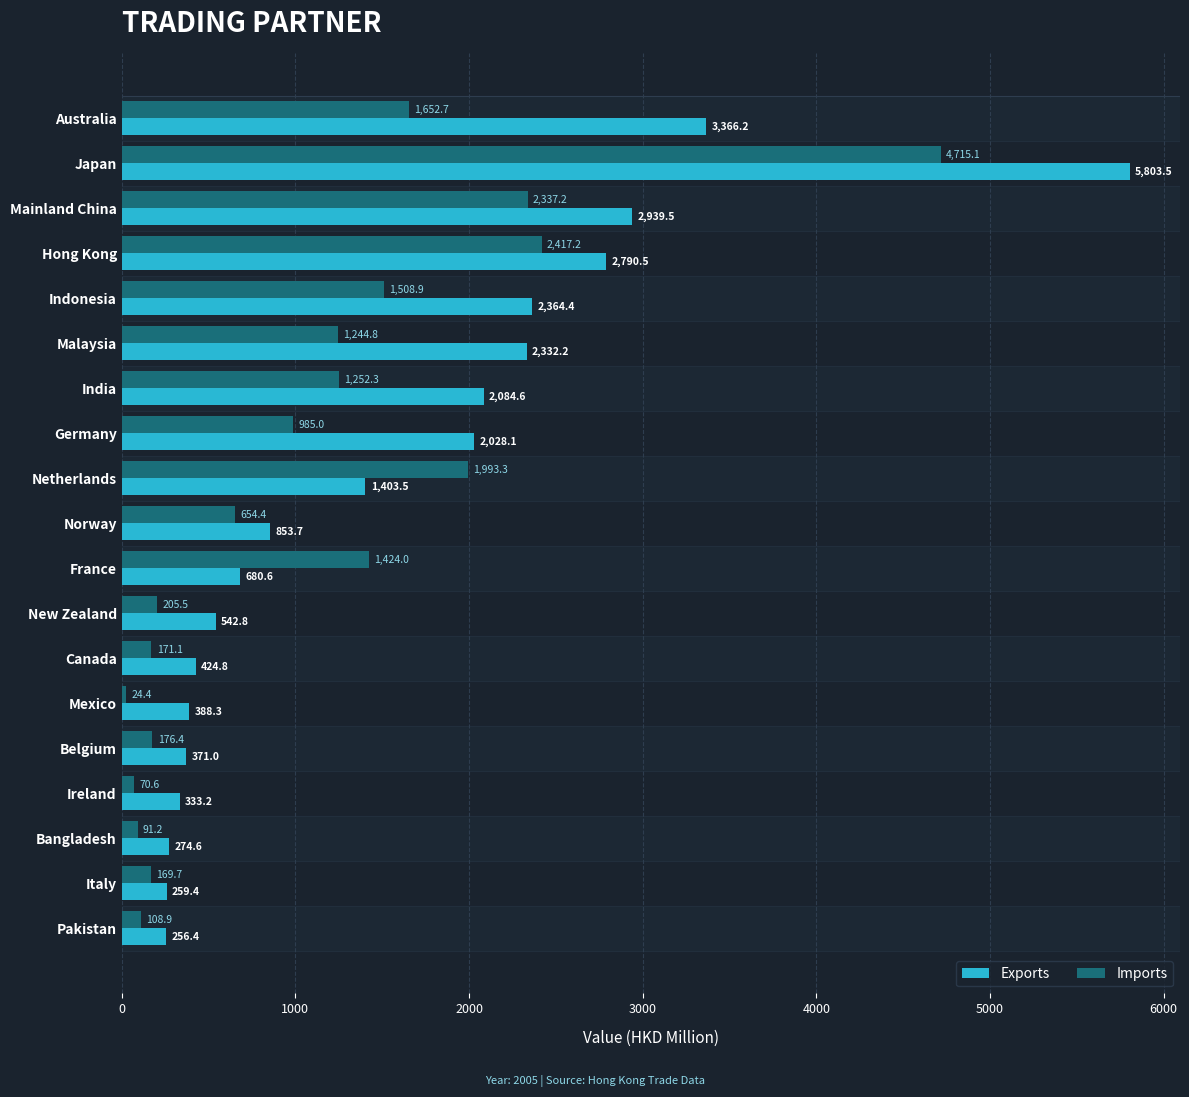

Between Indonesia and India, which series saw the biggest shift?

Exports